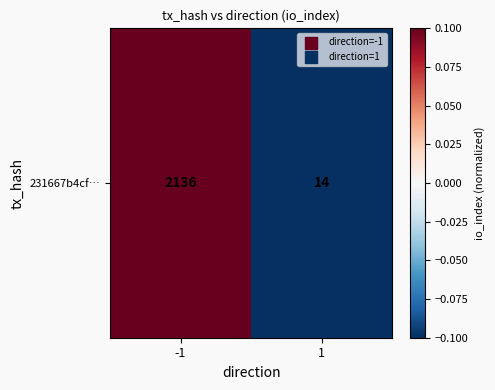

Which category has the highest value across all series?

-1